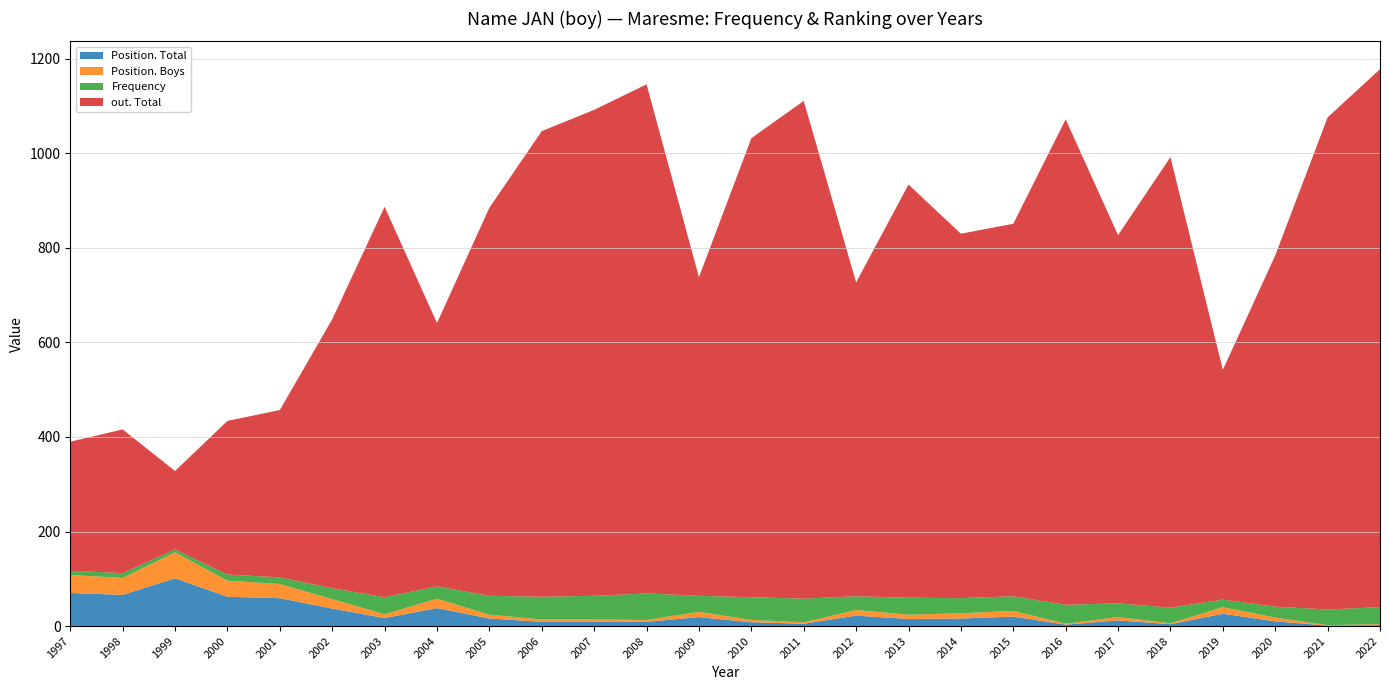

Reading left to right, extract all data points from this chart.

Position. Total: 1997=70	1998=66	1999=101	2000=62	2001=59	2002=37	2003=17	2004=38	2005=16	2006=9	2007=9	2008=9	2009=19	2010=8	2011=5	2012=22	2013=15	2014=16	2015=20	2016=3	2017=12	2018=4	2019=26	2020=10	2021=1	2022=2
Position. Boys: 1997=38	1998=36	1999=55	2000=34	2001=30	2002=20	2003=8	2004=20	2005=8	2006=5	2007=5	2008=4	2009=11	2010=5	2011=3	2012=12	2013=9	2014=11	2015=12	2016=2	2017=7	2018=2	2019=14	2020=8	2021=1	2022=2
Frequency: 1997=9	1998=10	1999=6	2000=13	2001=14	2002=23	2003=36	2004=26	2005=40	2006=48	2007=50	2008=56	2009=34	2010=48	2011=50	2012=29	2013=36	2014=32	2015=31	2016=40	2017=29	2018=33	2019=16	2020=23	2021=33	2022=36
out. Total: 1997=273	1998=304	1999=166	2000=325	2001=354	2002=569	2003=826	2004=557	2005=821	2006=985	2007=1028	2008=1077	2009=674	2010=971	2011=1053	2012=664	2013=874	2014=771	2015=788	2016=1027	2017=779	2018=953	2019=486	2020=743	2021=1041	2022=1138